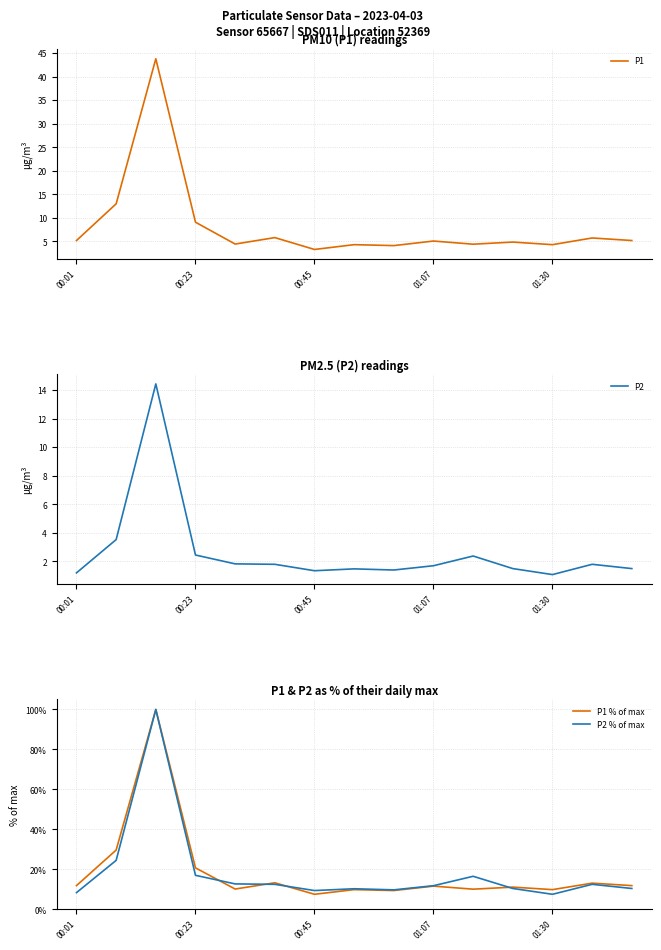

Is it true that P1 % of max equals 13.1 at 13?

True